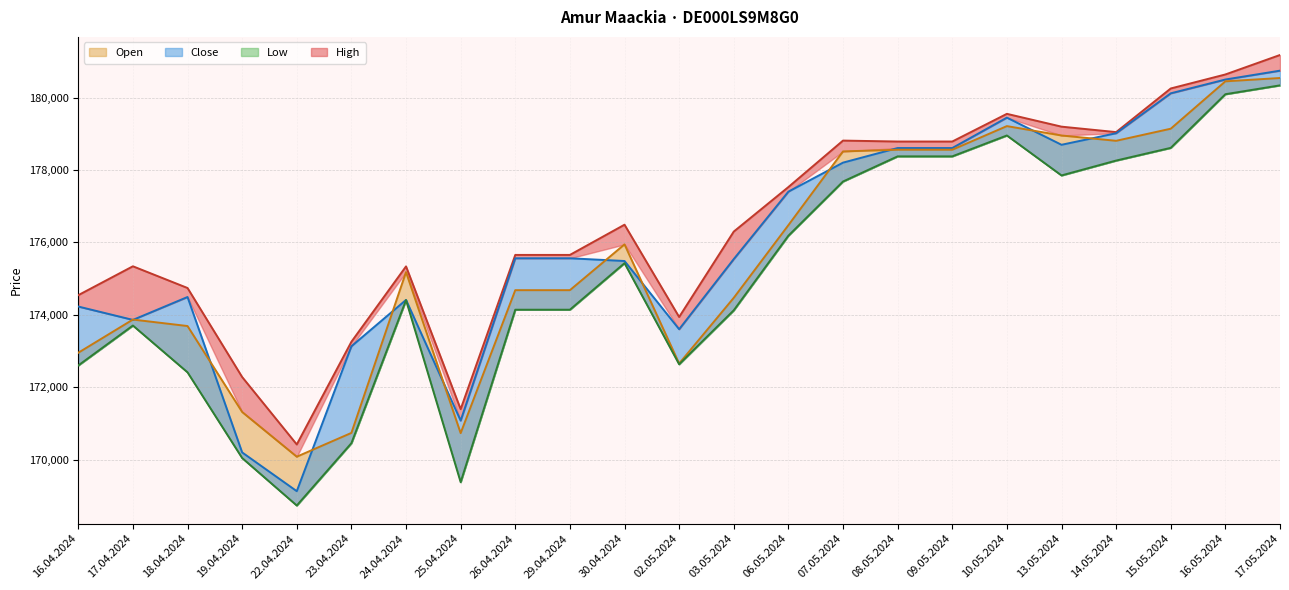

How many values in the Close series exceed 175562?

10